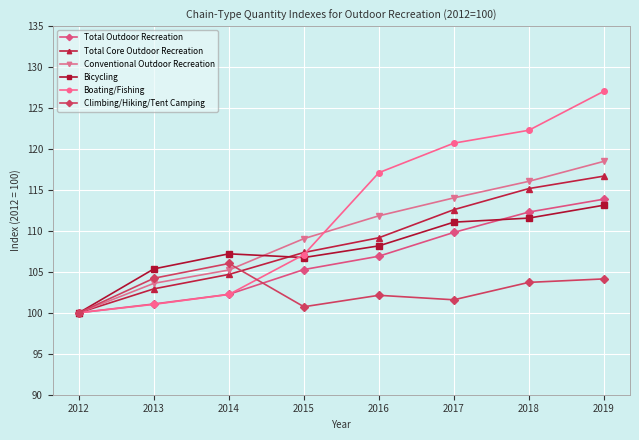

Which label corresponds to the largest value in the chart?

2019